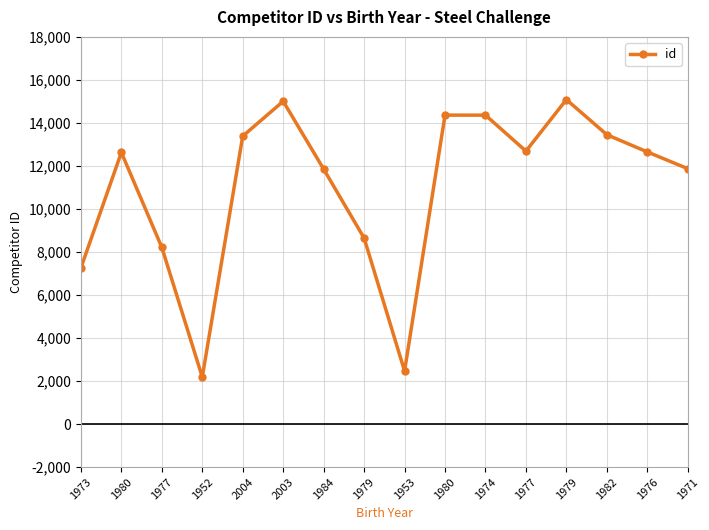

Reading left to right, extract all data points from this chart.

7261	12629	8216	2189	13387	15007	11855	8648	2469	14363	14362	12691	15085	13453	12652	11875